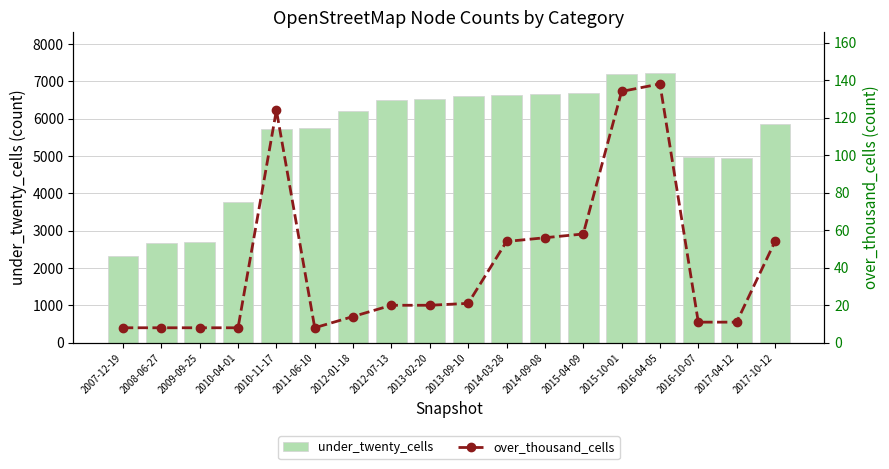

Reading left to right, what are all the values shown in this chart?

under_twenty_cells: 2007-12-19=2328	2008-06-27=2664	2009-09-25=2694	2010-04-01=3780	2010-11-17=5715	2011-06-10=5739	2012-01-18=6199	2012-07-13=6499	2013-02-20=6540	2013-09-10=6618	2014-03-28=6646	2014-09-08=6653	2015-04-09=6689	2015-10-01=7187	2016-04-05=7234	2016-10-07=4973	2017-04-12=4955	2017-10-12=5865
over_thousand_cells: 2007-12-19=8	2008-06-27=8	2009-09-25=8	2010-04-01=8	2010-11-17=124	2011-06-10=8	2012-01-18=14	2012-07-13=20	2013-02-20=20	2013-09-10=21	2014-03-28=54	2014-09-08=56	2015-04-09=58	2015-10-01=134	2016-04-05=138	2016-10-07=11	2017-04-12=11	2017-10-12=54